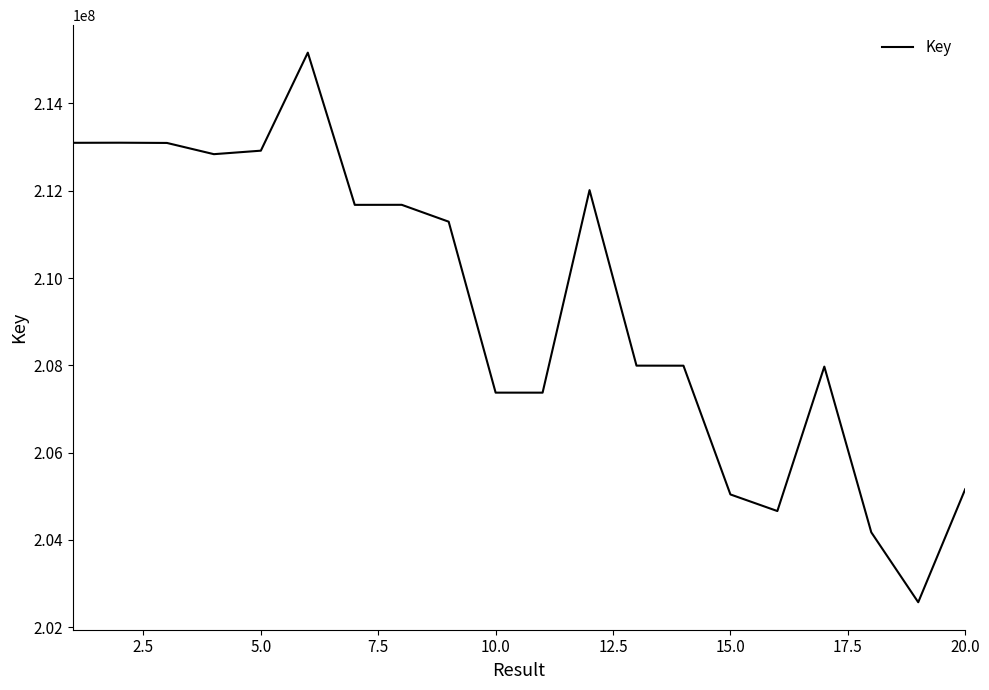

What is the smallest value displayed?

202572482